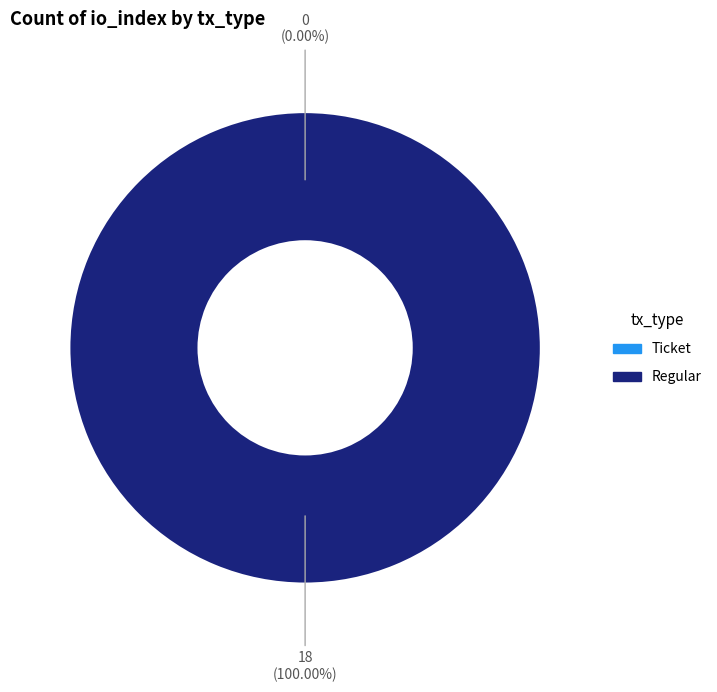

Is the sum of Ticket and Regular greater than half?

Yes